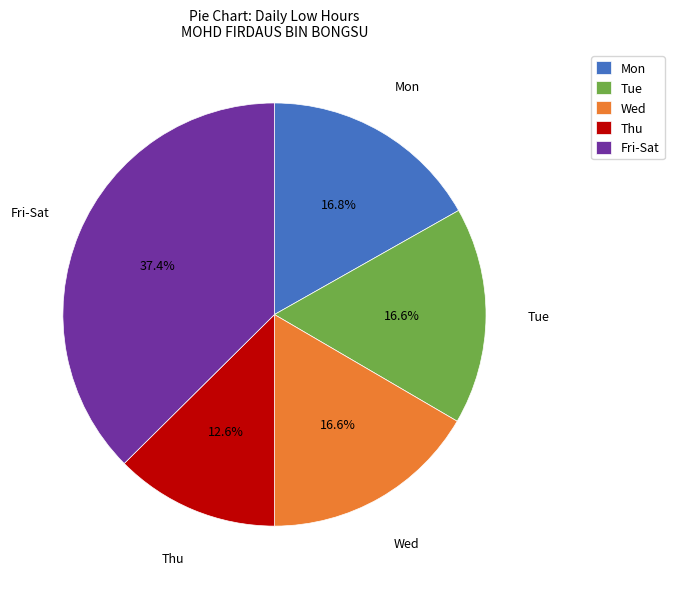

Does Tue account for over 50% of the chart?

No